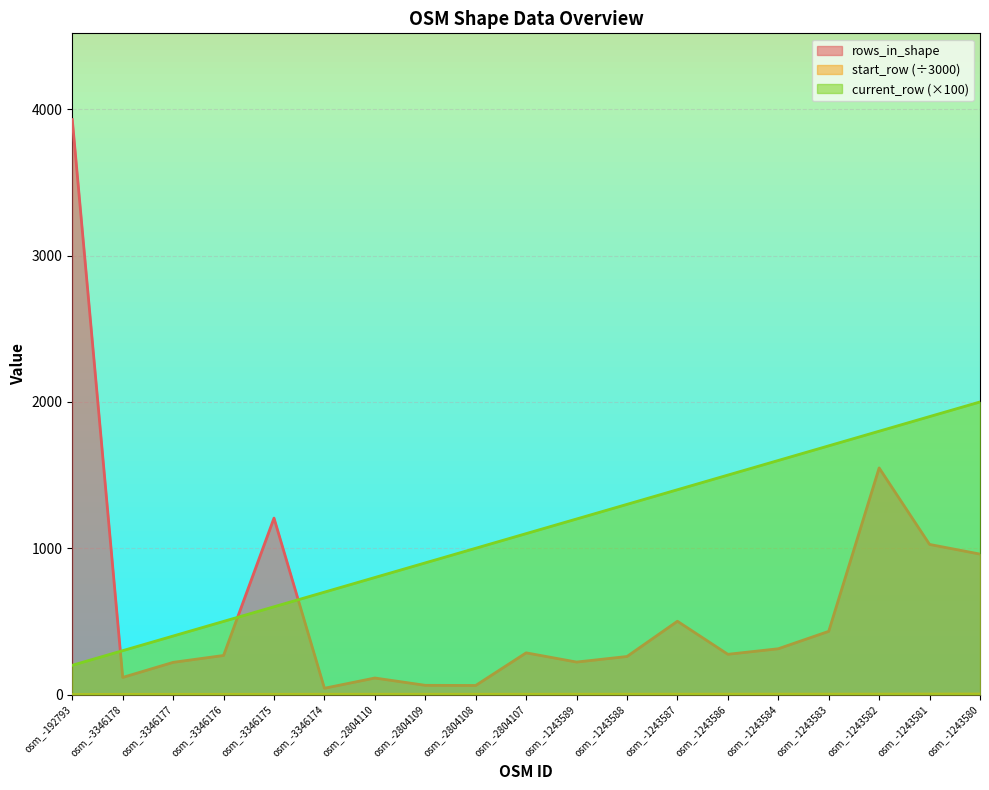

What is the difference between the maximum and second lowest values in the rows_in_shape series?

3868.0